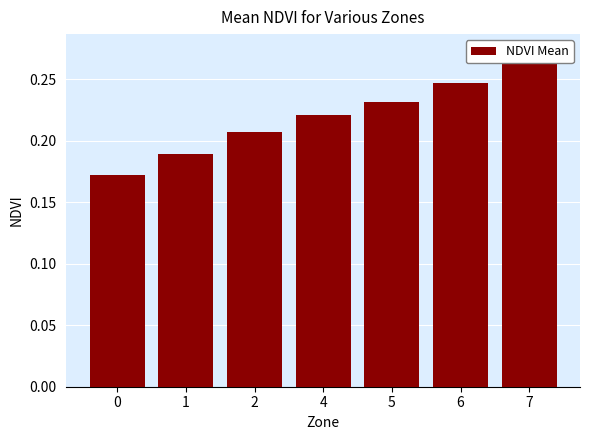

Reading left to right, extract all data points from this chart.

0.2	0.2	0.2	0.2	0.2	0.2	0.3